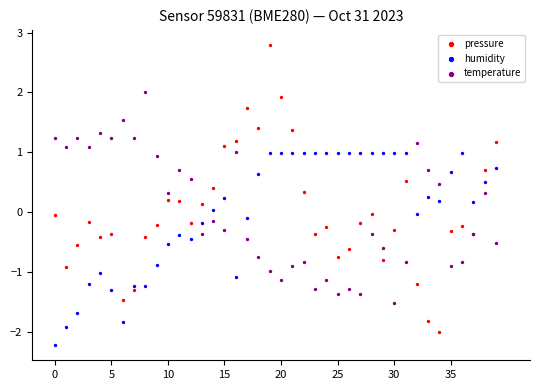

Which series reaches the maximum Y coordinate?

pressure